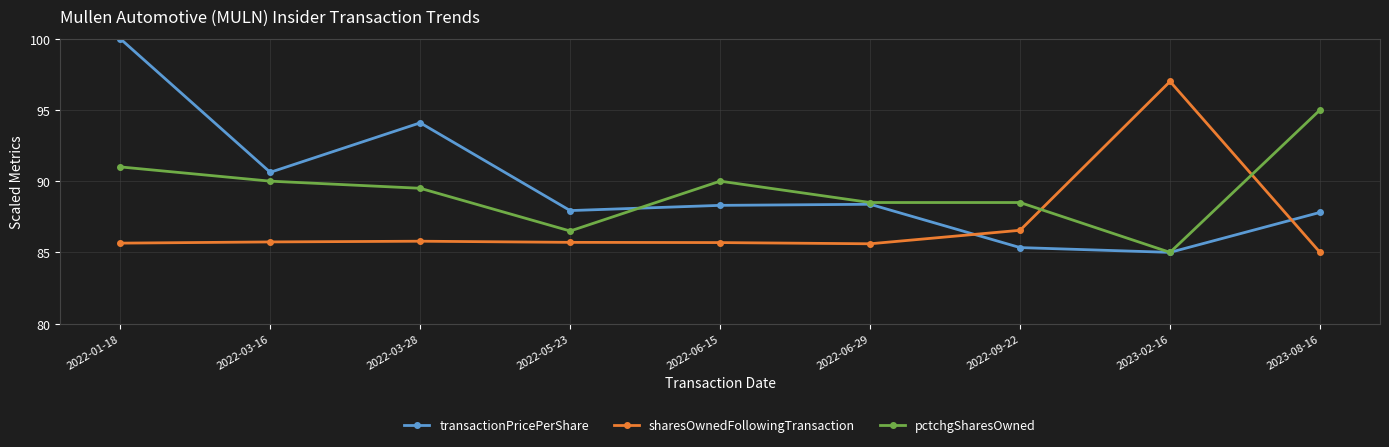

At 2022-05-23, list the series in order from smallest to largest.

sharesOwnedFollowingTransaction, pctchgSharesOwned, transactionPricePerShare